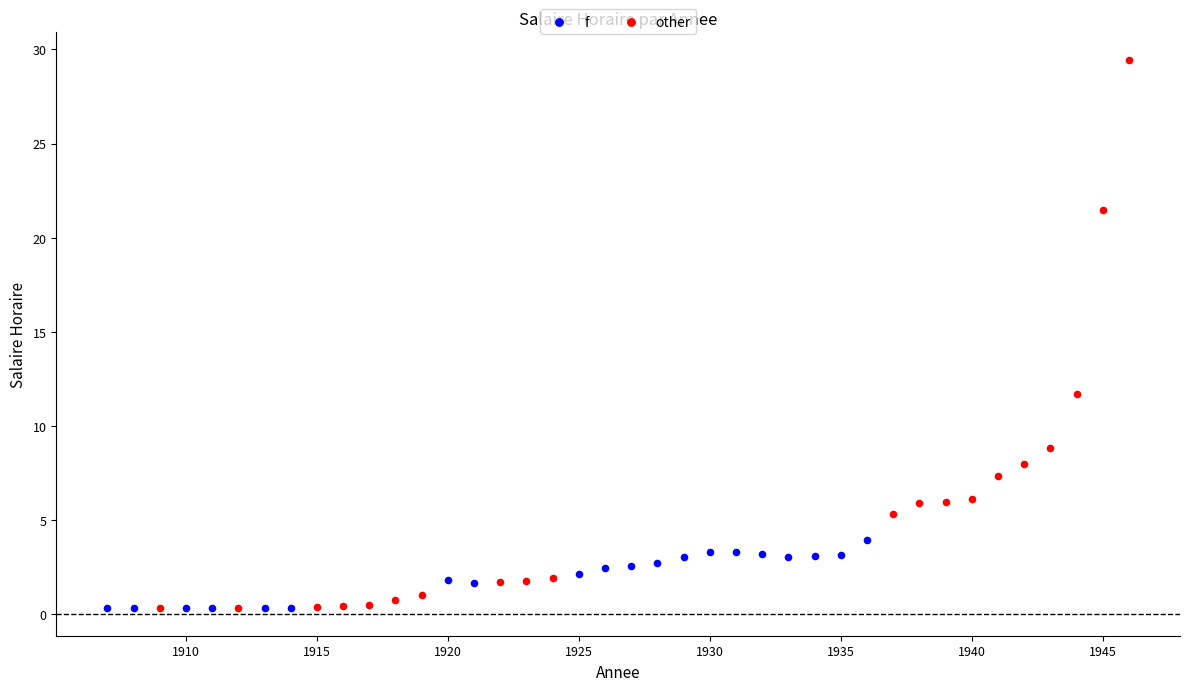

Which series has the largest Y range (max minus min)?

other